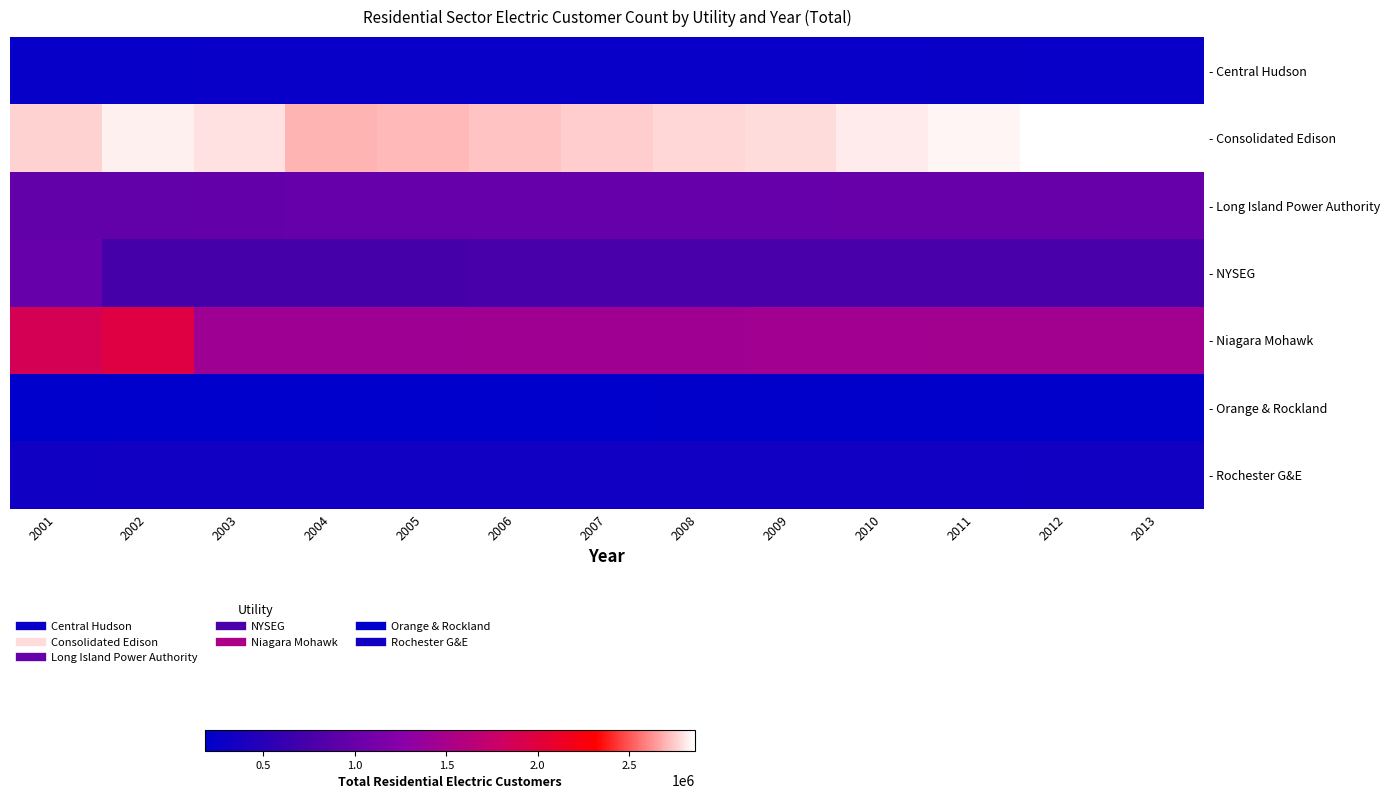

Reading left to right, list all the values displayed in this chart.

- Central Hudson: 2001=237869	2002=239296	2003=243723	2004=245994	2005=250498	2006=249619	2007=251848	2008=253710	2009=252909	2010=253475	2011=254155	2012=253409	2013=253893
- Consolidated Edison: 2001=2762033	2002=2823115	2003=2791967	2004=2696197	2005=2709844	2006=2728949	2007=2748258	2008=2769279	2009=2780686	2010=2807486	2011=2832765	2012=2849583	2013=2859548
- Long Island Power Authority: 2001=957434	2002=965132	2003=969958	2004=977982	2005=981543	2006=988523	2007=989727	2008=991392	2009=995351	2010=997362	2011=997521	2012=998475	2013=996432
- NYSEG: 2001=979490	2002=735670	2003=740515	2004=742899	2005=744628	2006=752331	2007=757055	2008=758714	2009=757829	2010=760828	2011=761841	2012=761465	2013=761664
- Niagara Mohawk: 2001=1879230	2002=1978194	2003=1428624	2004=1430294	2005=1433921	2006=1438256	2007=1442464	2008=1446827	2009=1450255	2010=1454769	2011=1458180	2012=1461434	2013=1466580
- Orange & Rockland: 2001=180718	2002=181890	2003=184764	2004=186359	2005=188191	2006=189758	2007=190952	2008=192244	2009=192867	2010=193447	2011=193651	2012=194236	2013=195267
- Rochester G&E: 2001=315537	2002=317488	2003=317426	2004=318354	2005=319429	2006=319371	2007=319824	2008=320812	2009=322003	2010=324661	2011=326449	2012=328581	2013=330180